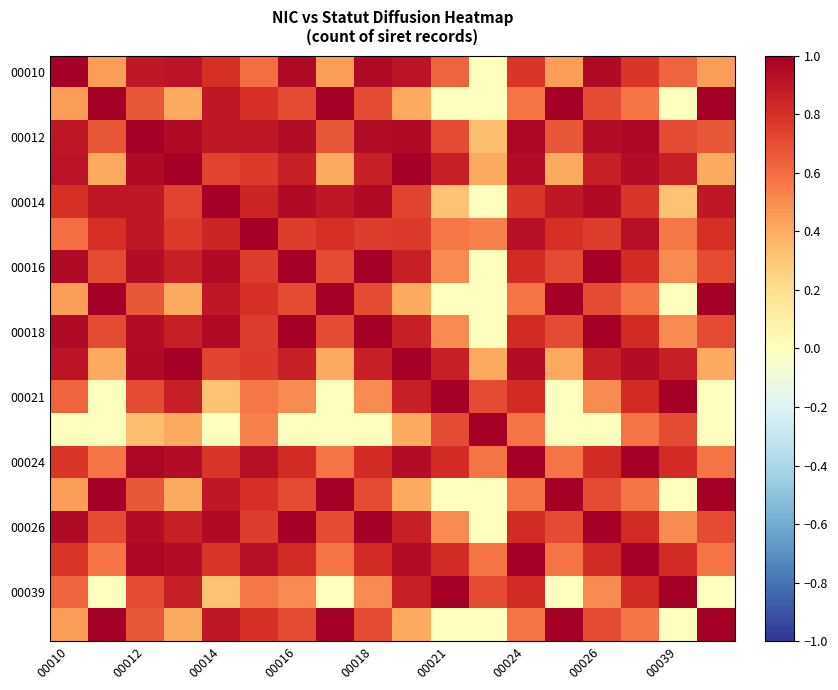

At how many categories does at least one series exceed 0?

18